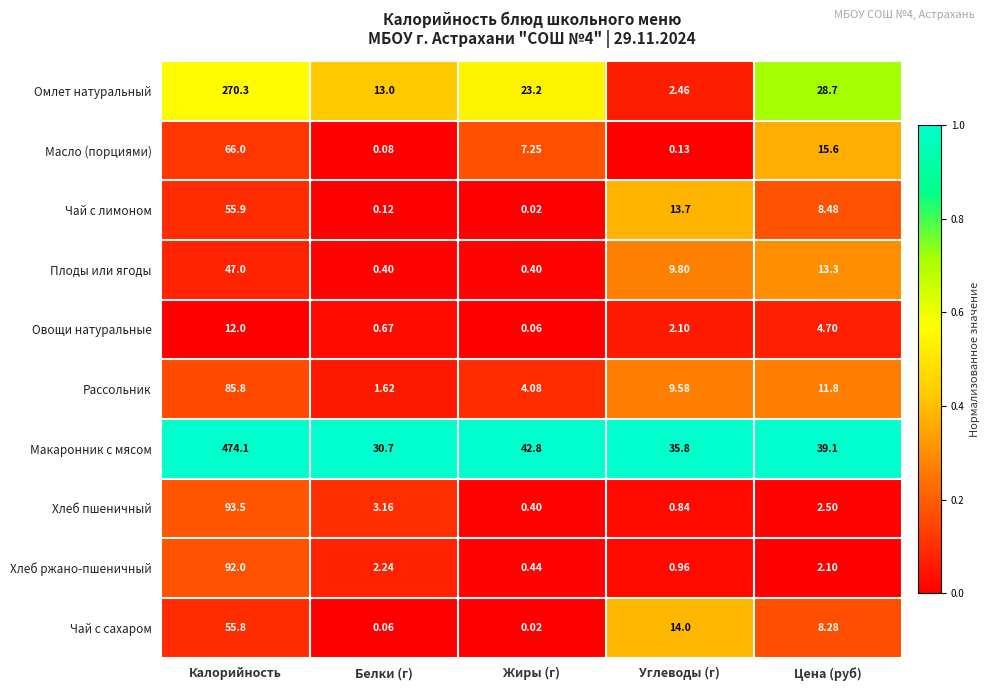

Which label corresponds to the largest value in the chart?

Калорийность